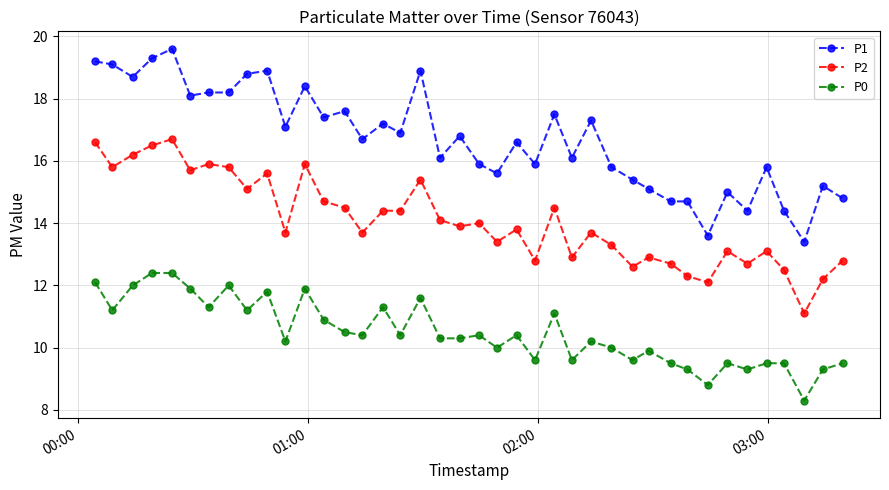

Does the chart display data point markers on the line(s)?

Yes